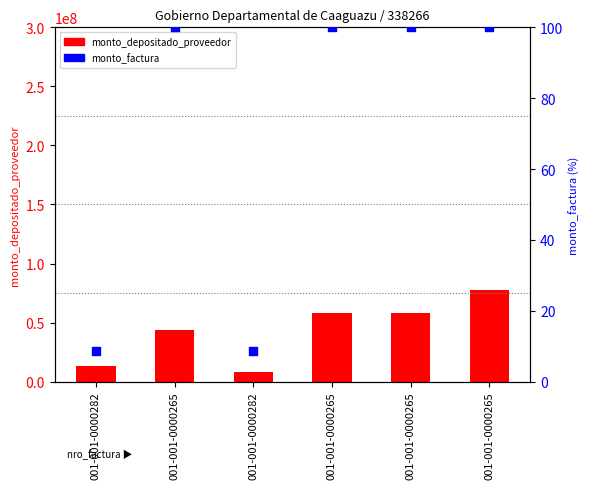

What are all the series names shown in the legend?

monto_depositado_proveedor, monto_factura